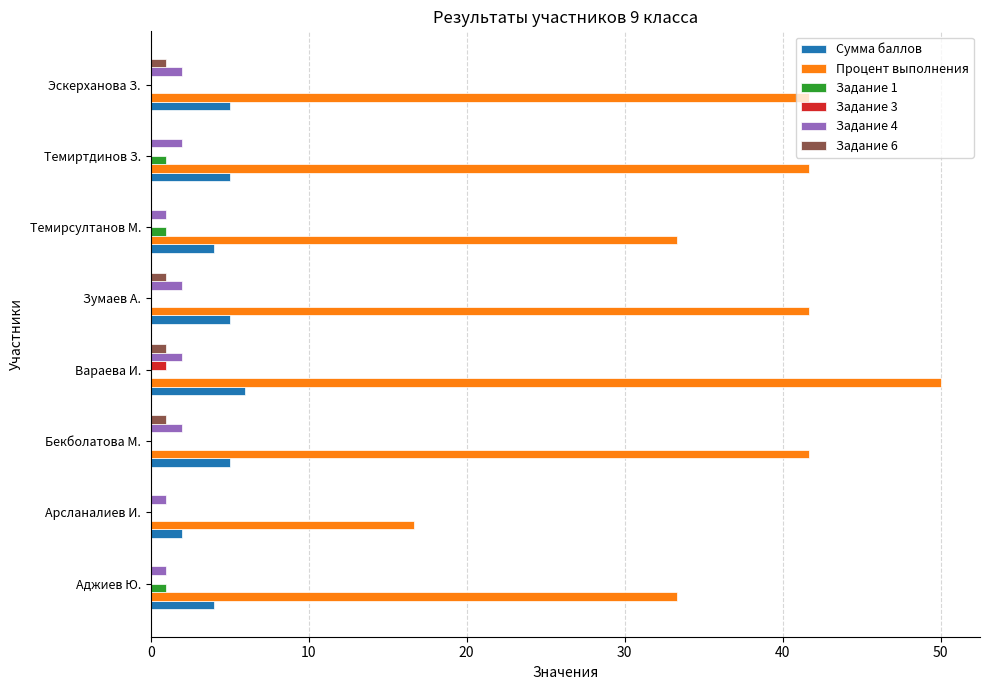

Which series has the largest total across all categories?

Процент выполнения